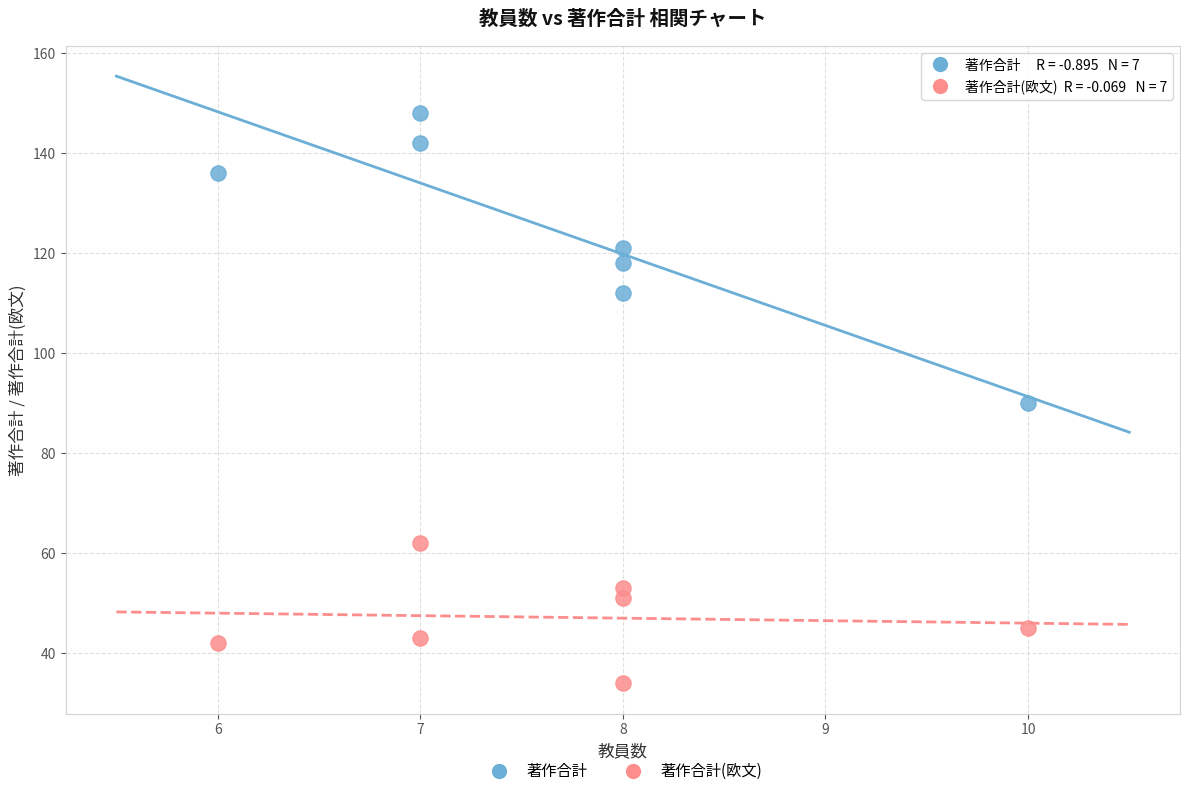

Which series has the largest Y range (max minus min)?

著作合計